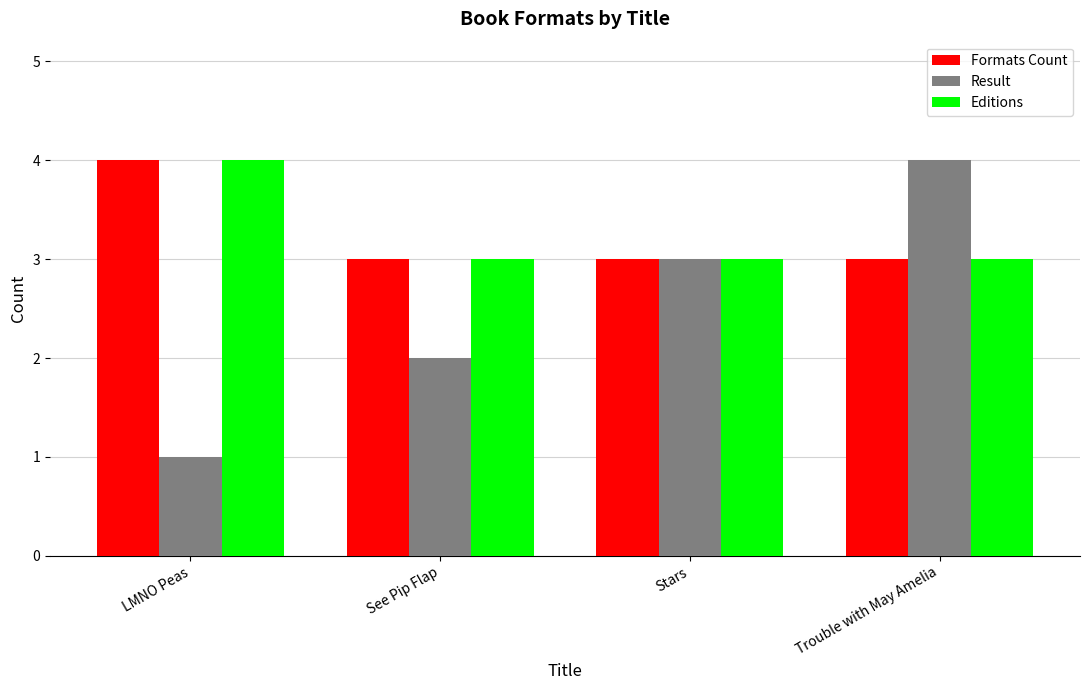

What is the minimum value for Formats Count?

3